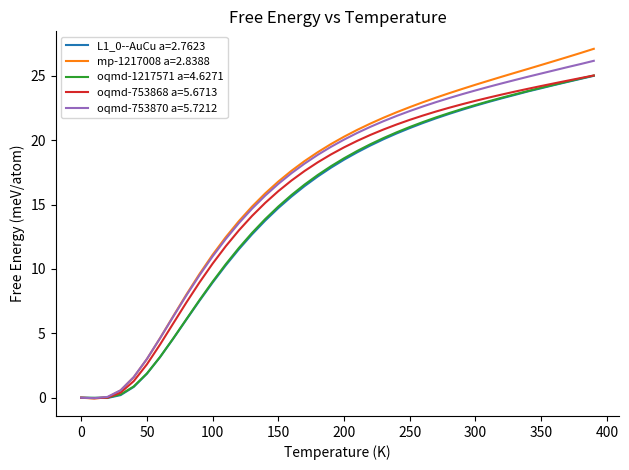

Which series has the widest spread of values?

mp-1217008 a=2.8388